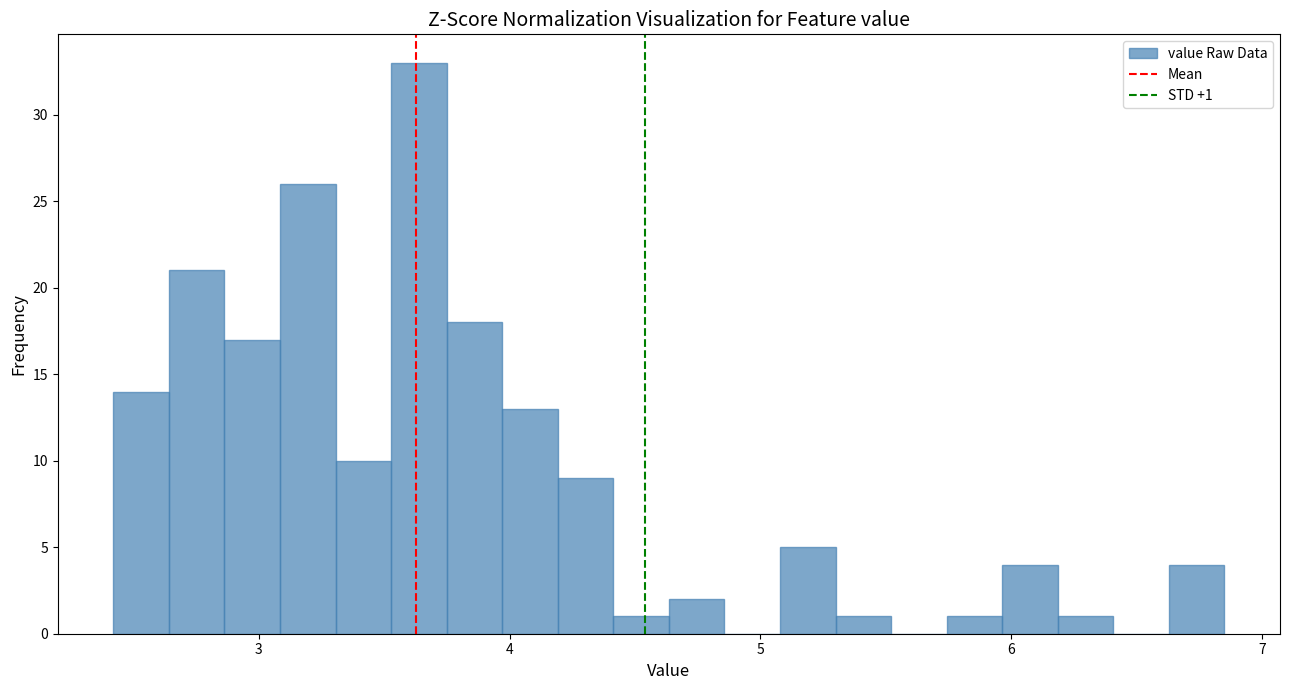

Read against the x-axis, roughly where is the centre of the tallest bar?

3.6